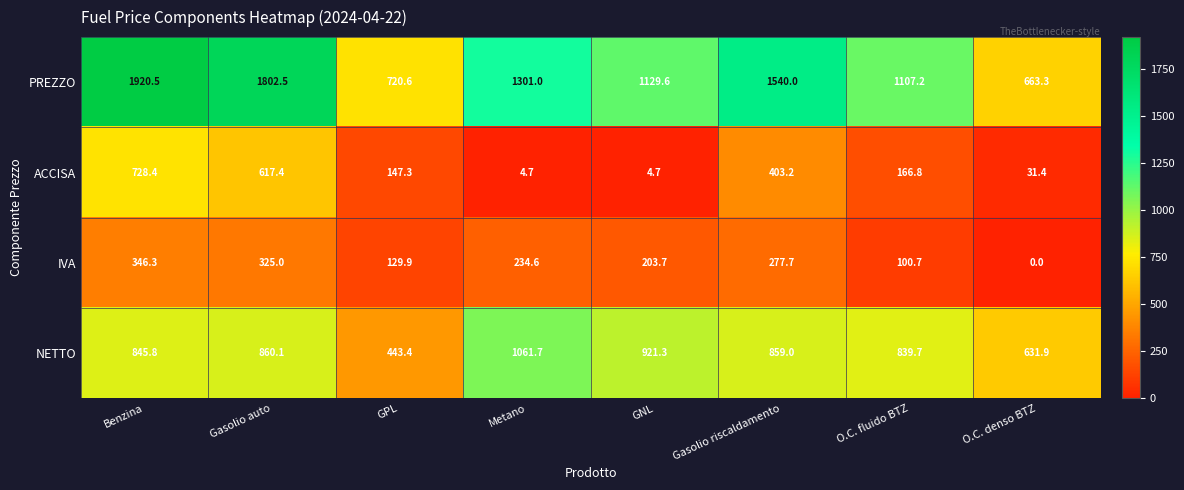

Count the number of data series in this chart.

4